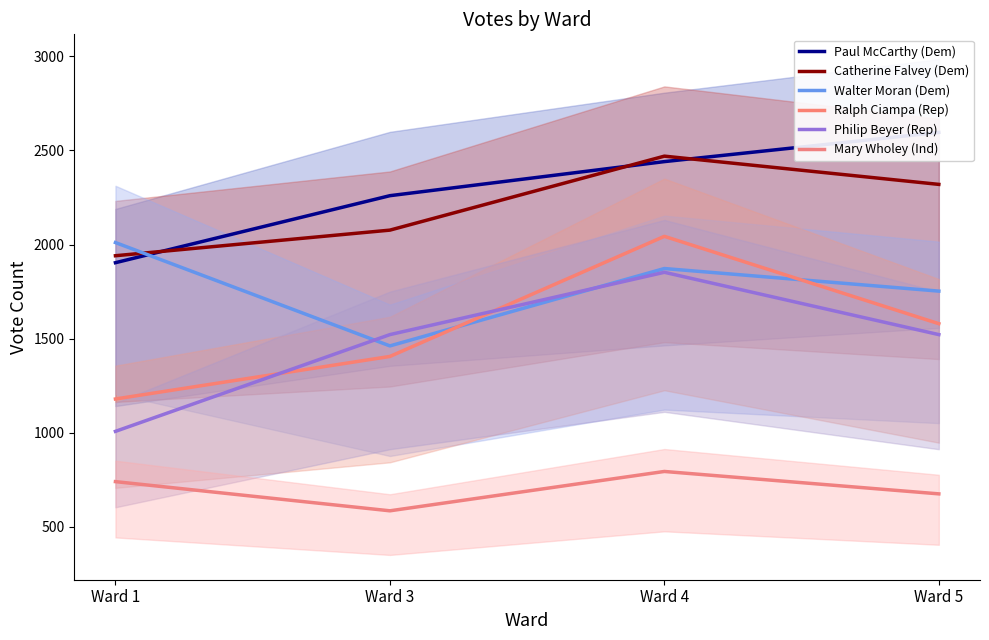

How many lines are shown in the chart?

6